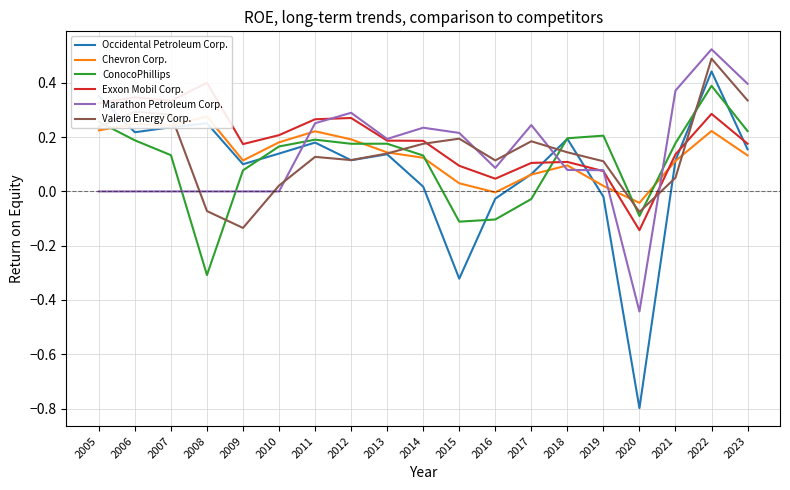

What is the sum of all Occidental Petroleum Corp. values?

1.5